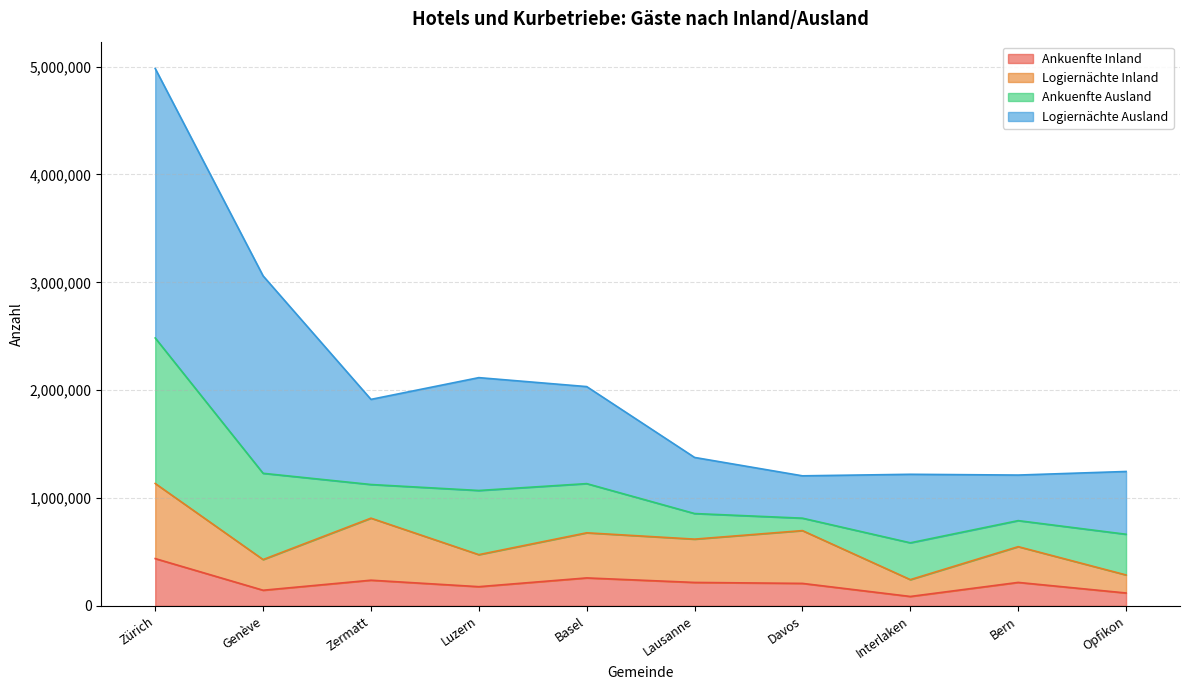

At which category is the sum across all series the highest?

Zürich